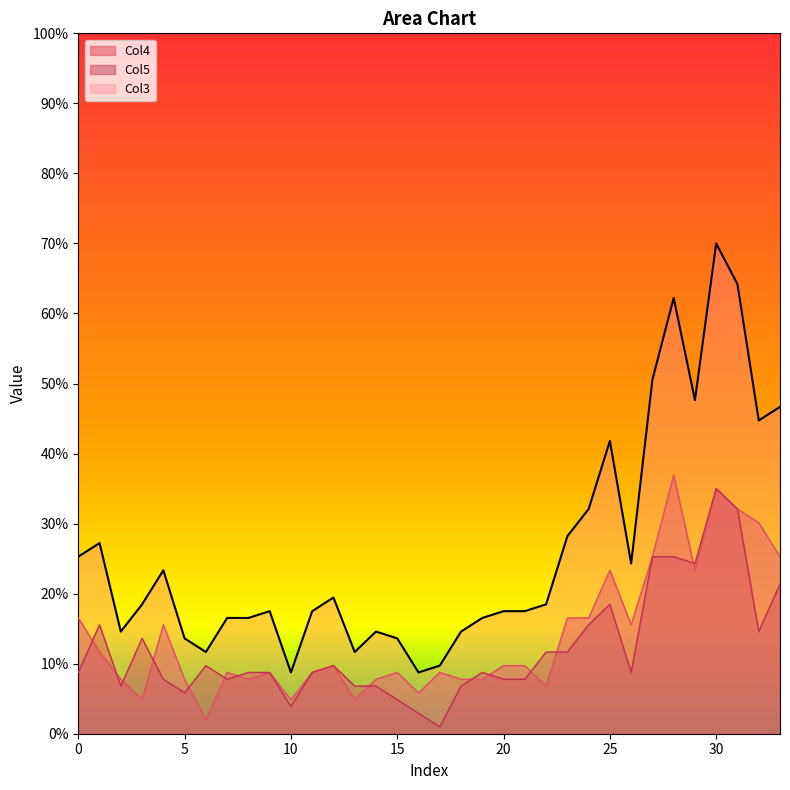

What is the difference between the second highest and second lowest values in the Col3 series?

55.4